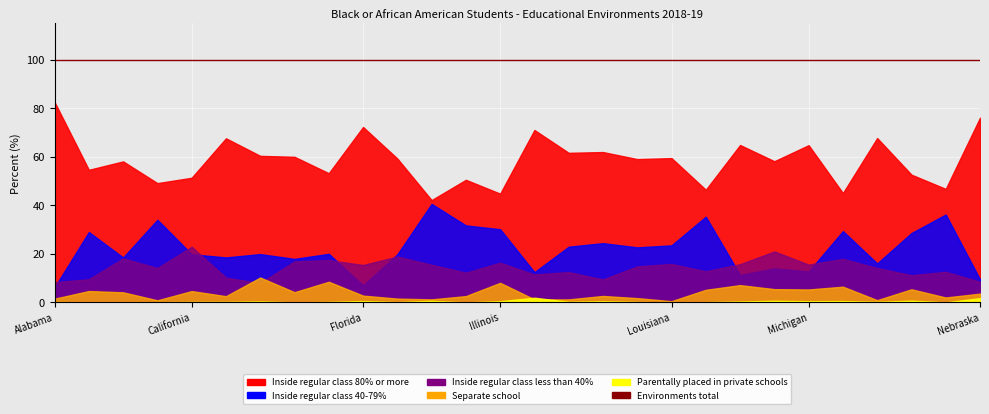

In Parentally placed in private schools, how many points are higher than both neighbors (excluding endpoints)?

8